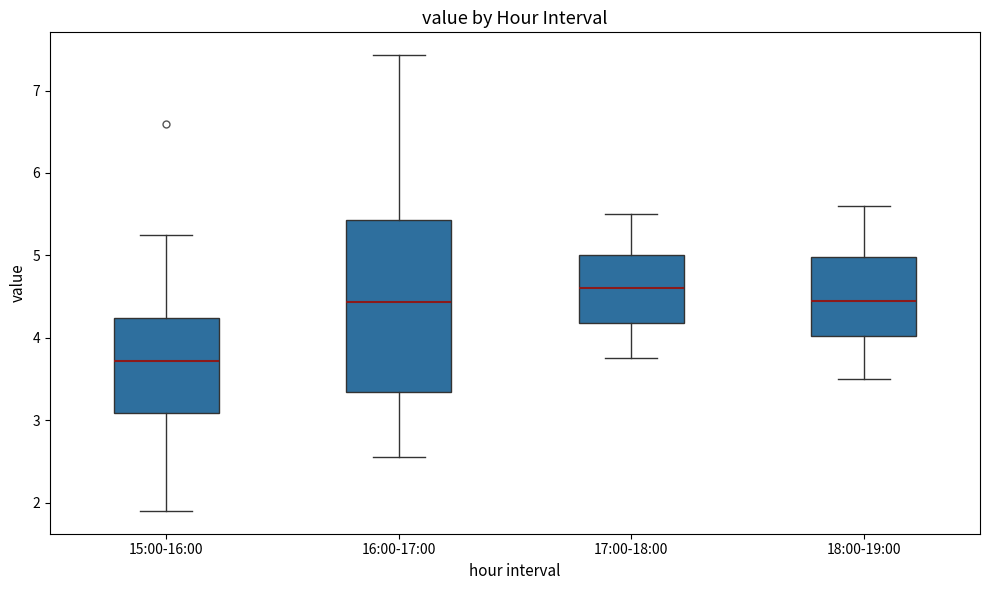

Where is the upper edge of the box for 16:00-17:00 on the y-axis? The values are not printed on the chart, so give them approximately, as read against the axis.

5.4